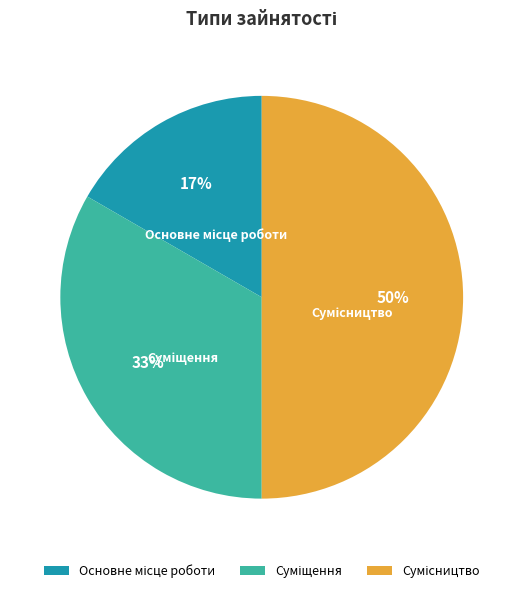

How many segments does this pie chart have?

3